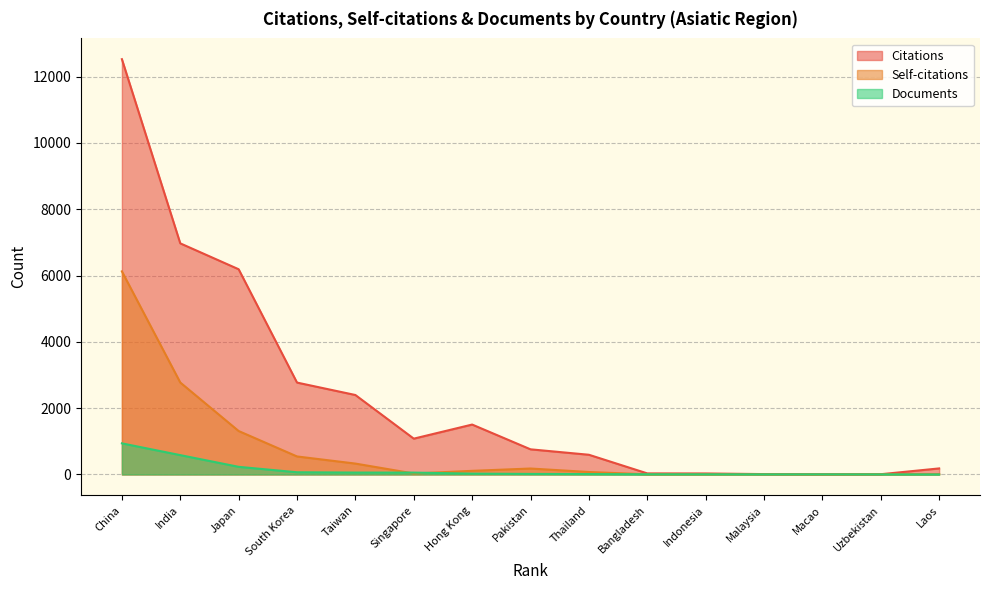

Does the chart have visible grid lines?

Yes